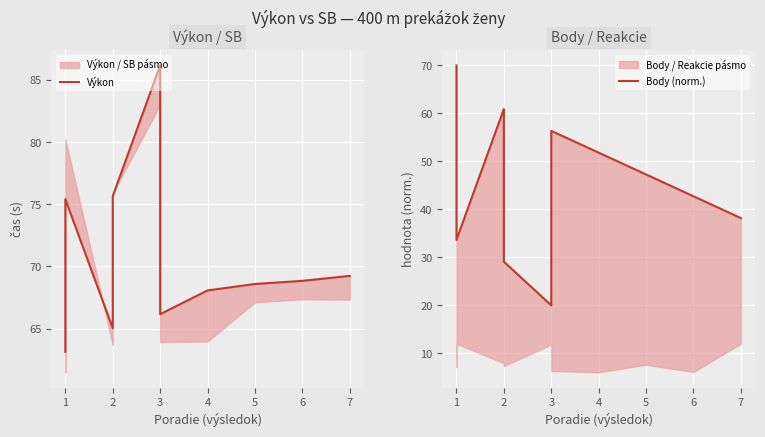

Count the number of categories in the chart.

10